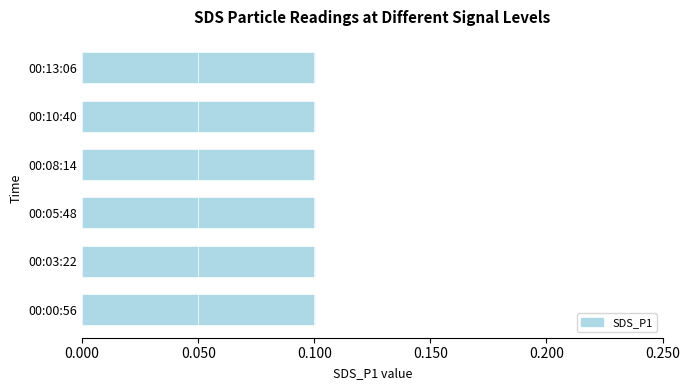

True or false: Max_cycle has a value of 26958.1 at 00:13:06.

False